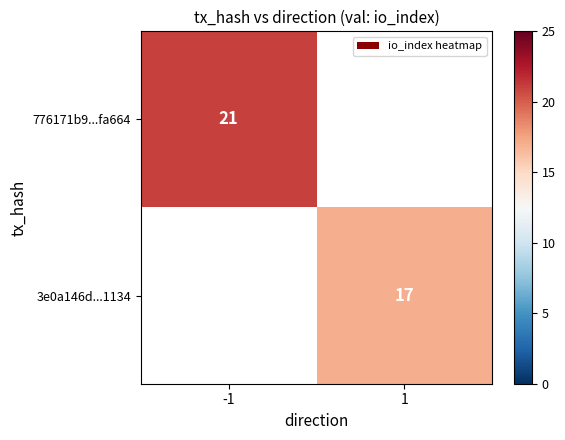

The 3e0a146d...1134 series shows 23 at 1. True or false?

False